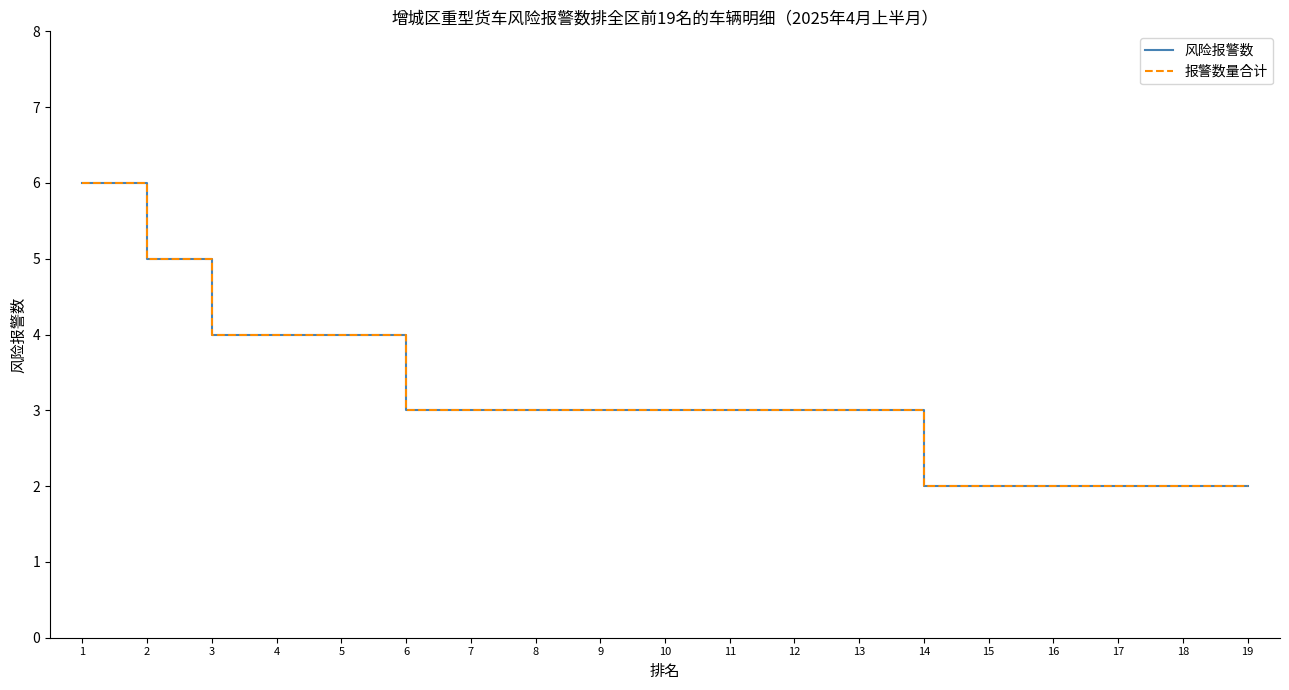

How many lines are shown in the chart?

2